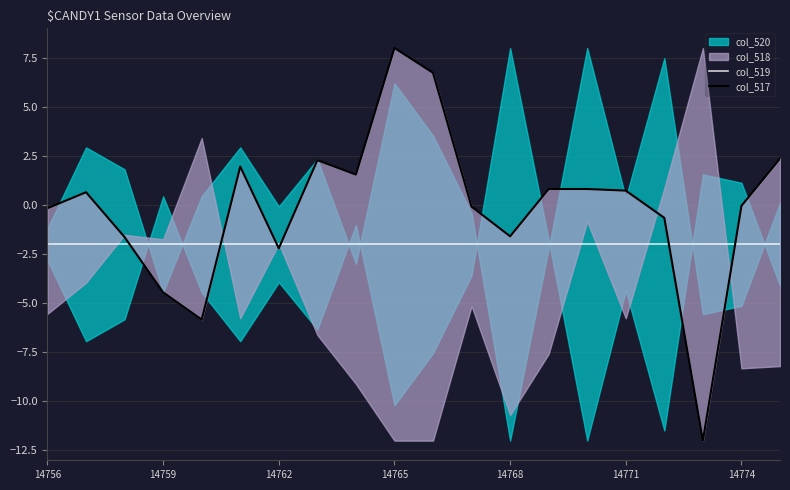

How many intersections are there between col_517 and col_519?

6